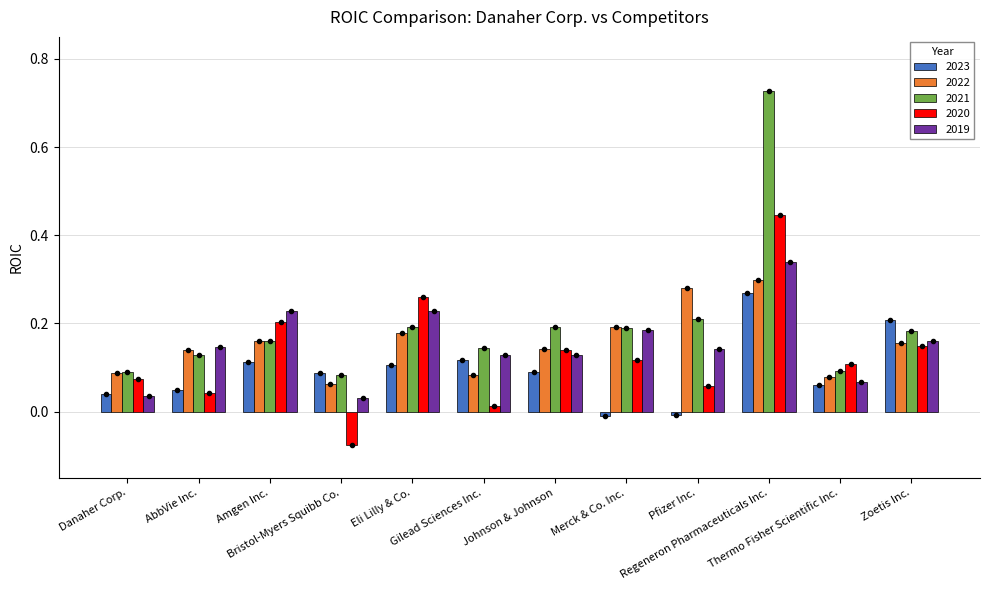

Which series has the largest total across all categories?

2021